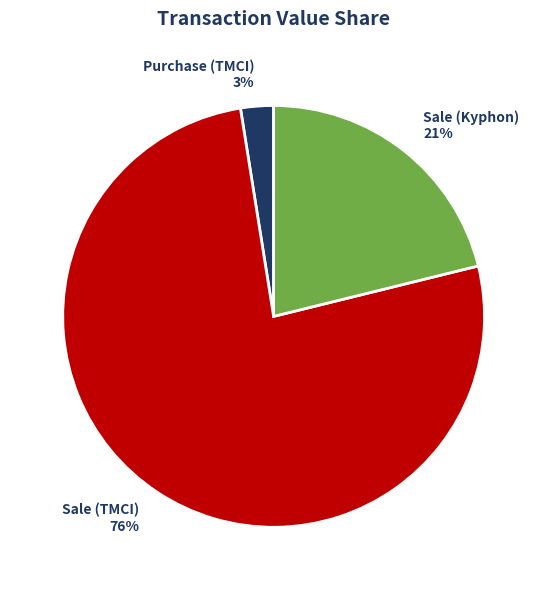

What is the ratio of the value at Sale (Kyphon) to the value at Sale (TMCI)?

0.3